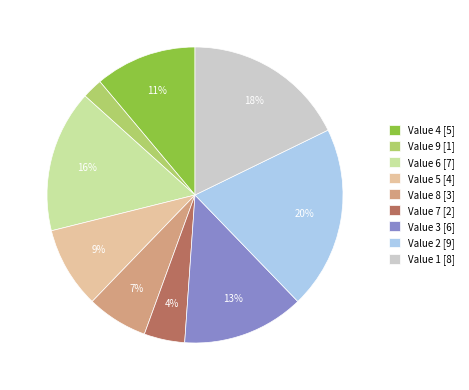

Which category has the biggest portion of the pie?

Value 2 [9]